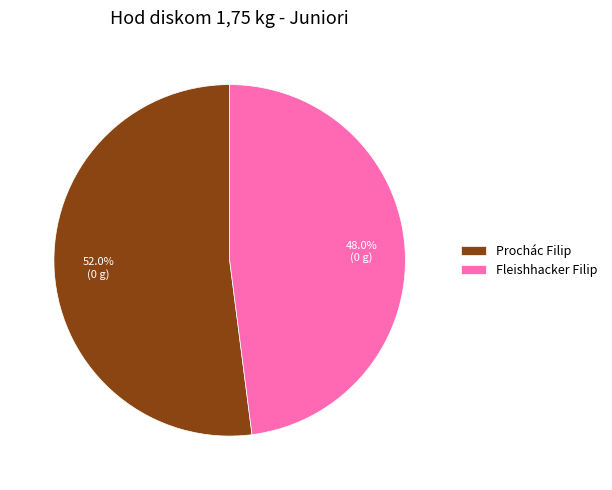

What percentage is the Fleishhacker Filip slice, to the nearest percent?

48%